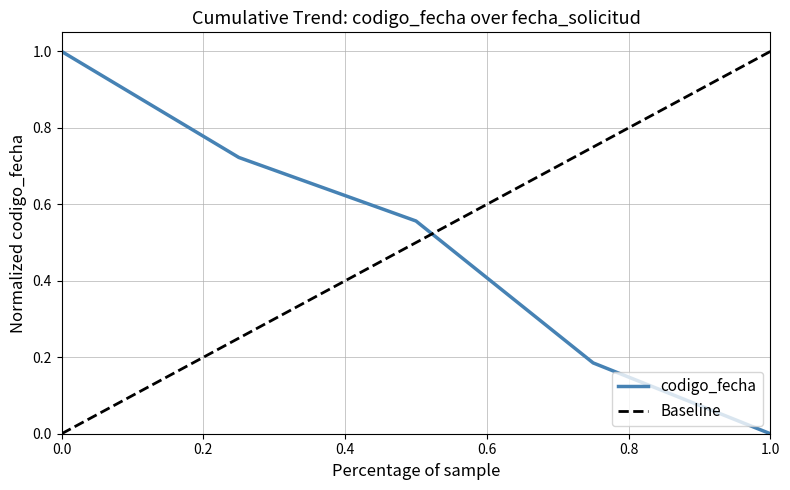

What is the highest value of the codigo_fecha series?

1.0